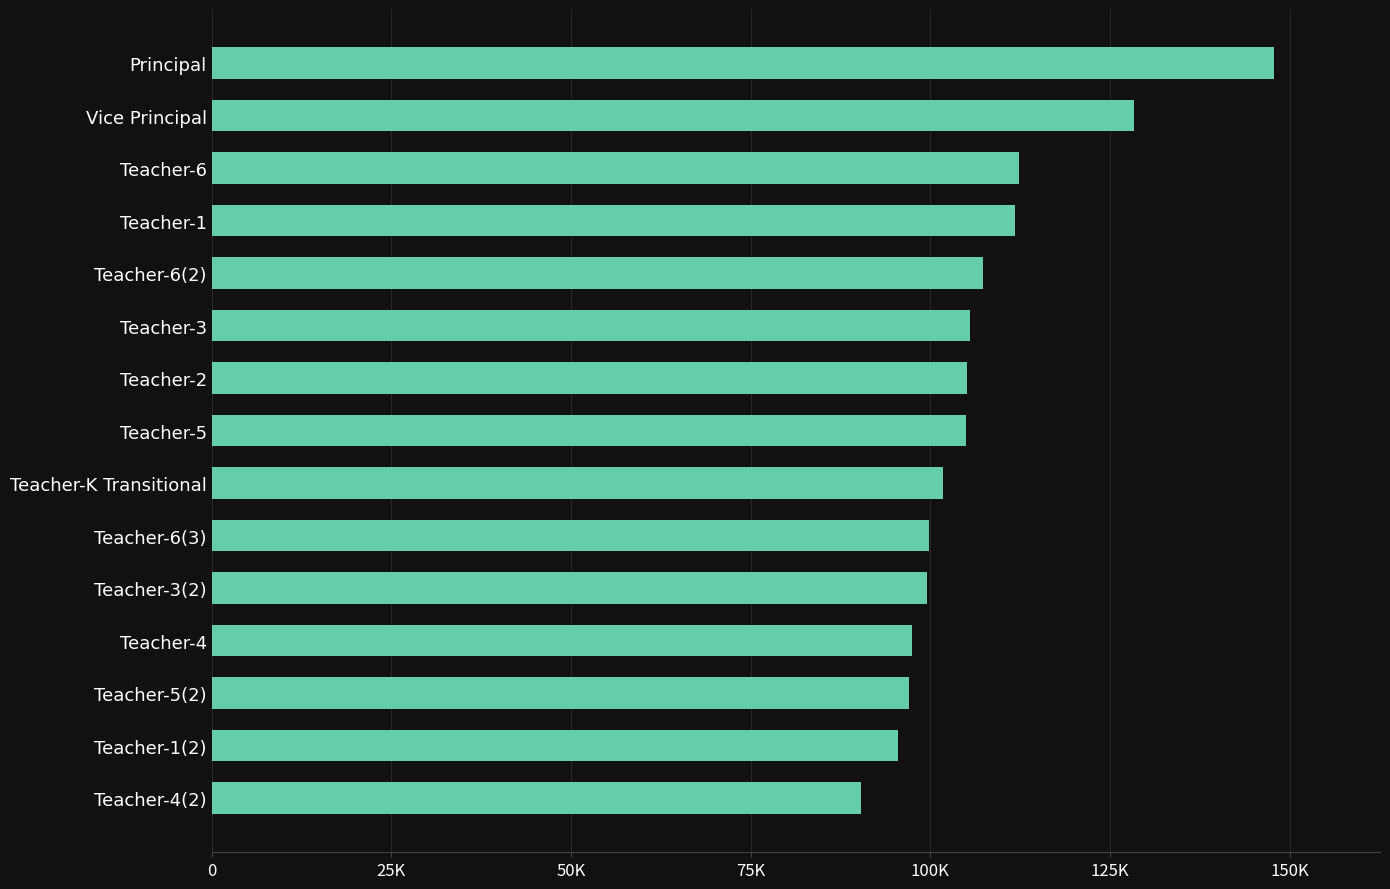

Which label corresponds to the smallest value in the chart?

Teacher-4(2)